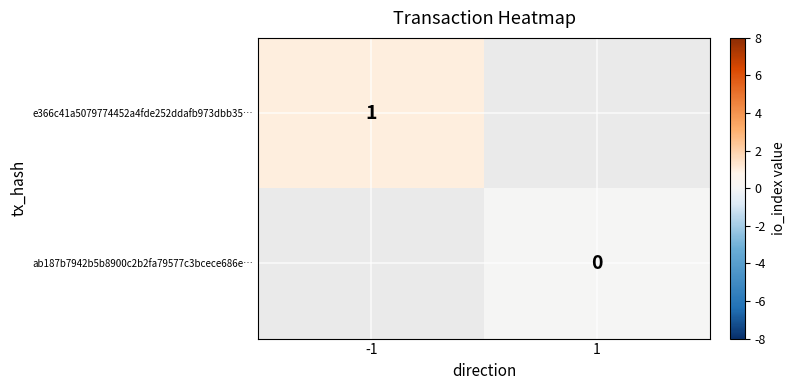

Is the value of ab187b7942b5b8900c2b2fa79577c3bcece686e… at 1 greater than the value of e366c41a5079774452a4fde252ddafb973dbb35… at -1?

No